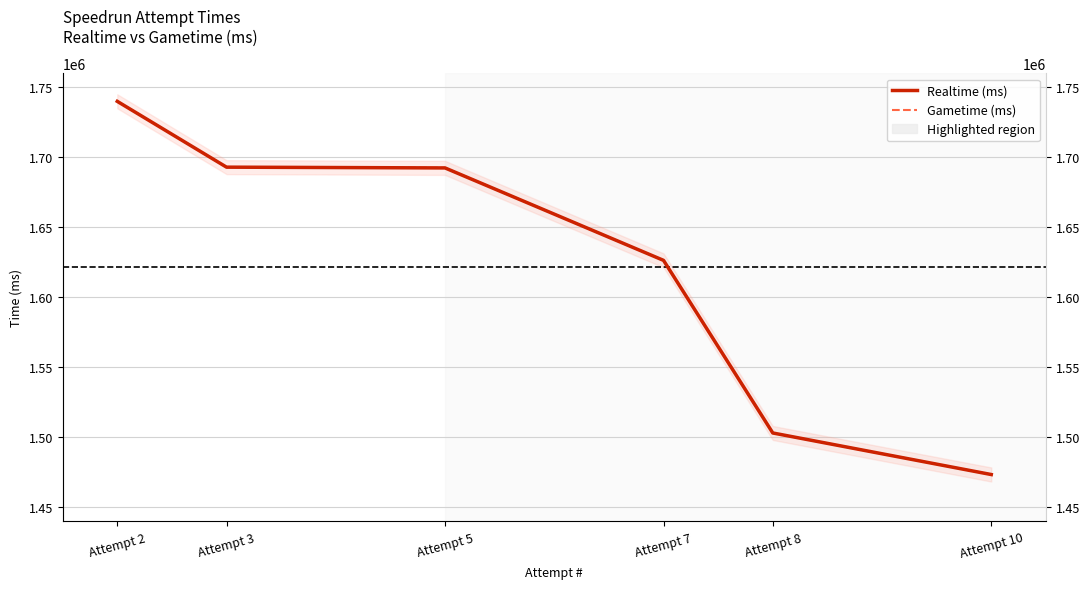

What is the value of the Gametime (ms) point at the 4th from the left?

1626474